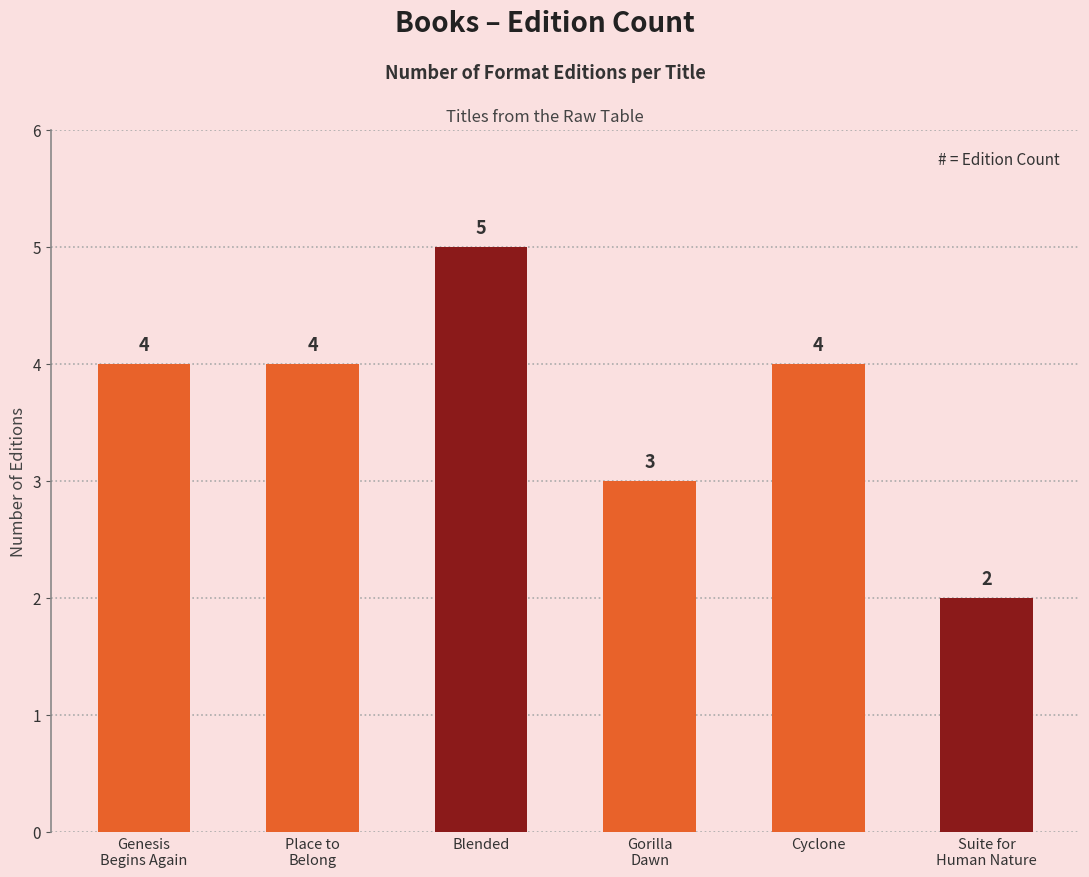

Reading left to right, list all the values displayed in this chart.

4	4	5	3	4	2